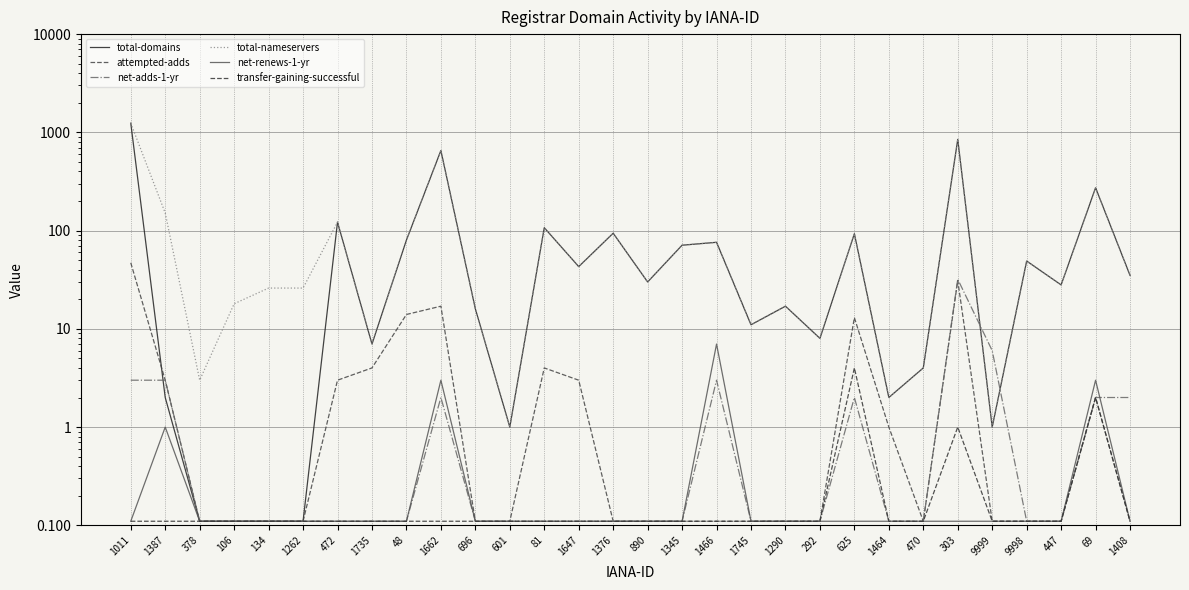

How many lines are shown in the chart?

6